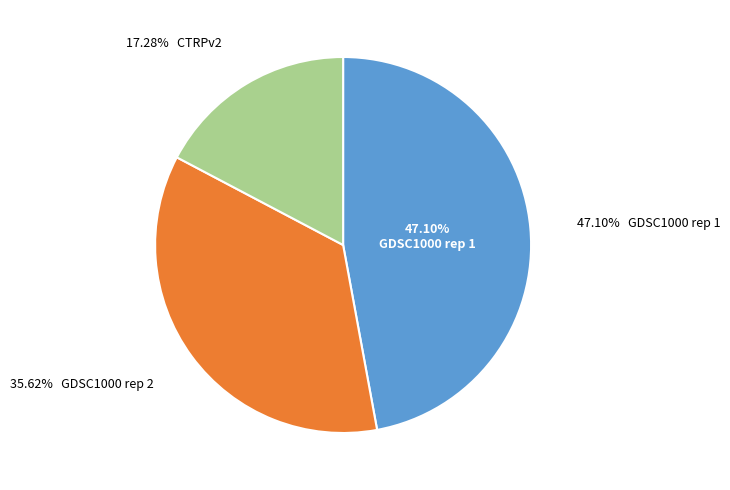

Combined, do GDSC1000 rep 2 and CTRPv2 account for over 50%?

Yes